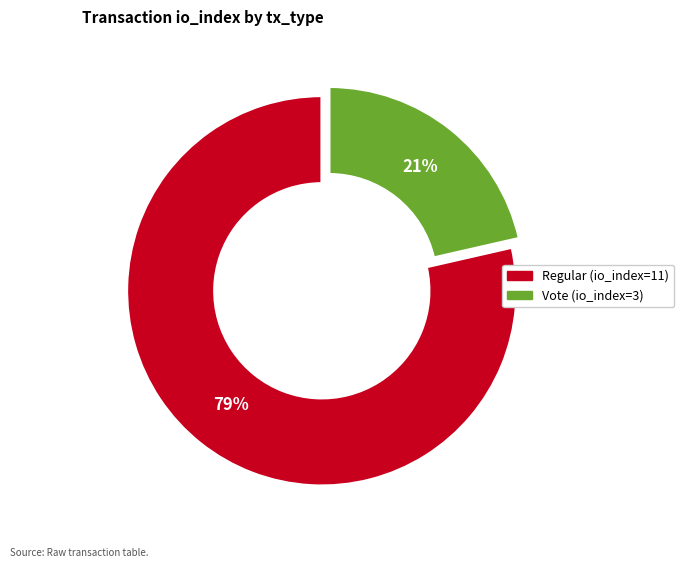

To the nearest percent, what is the difference between the largest and smallest slice percentages?

57%